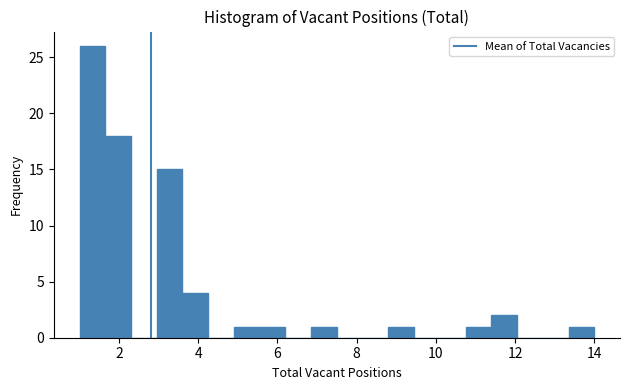

Read against the x-axis, roughly where is the centre of the tallest bar?

1.4